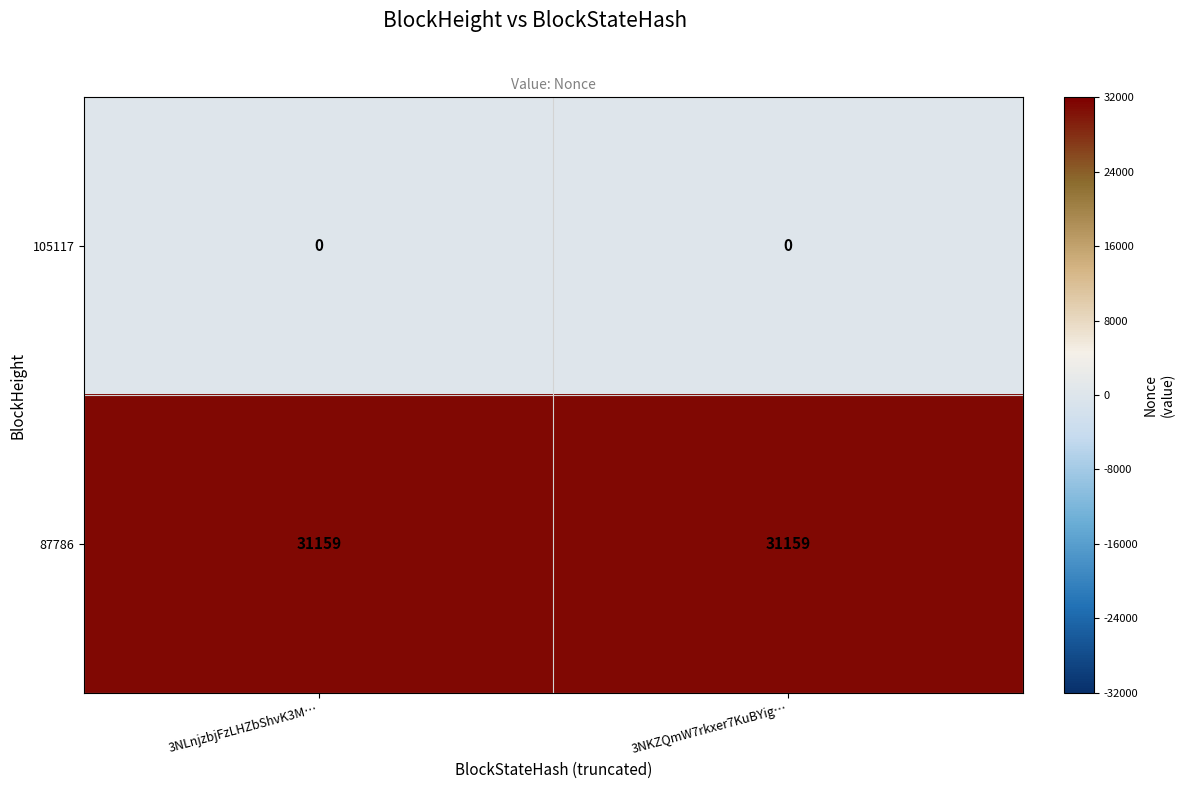

Rank the series by their maximum value, from highest to lowest.

87786, 105117